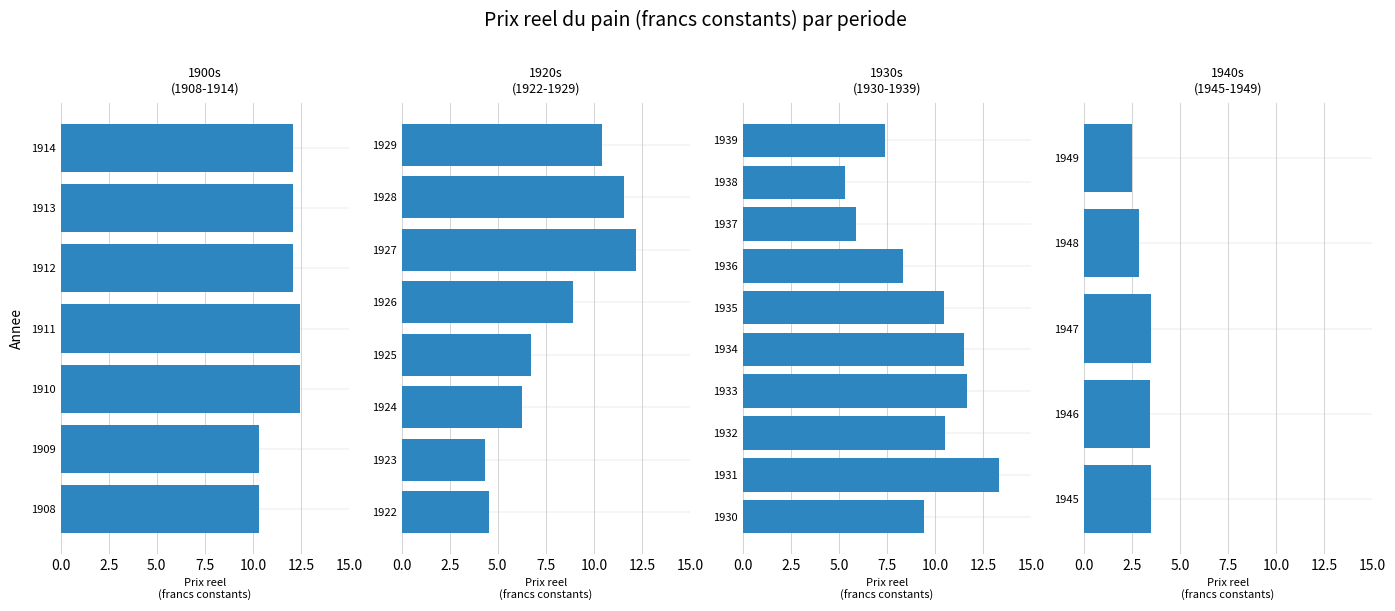

Are the bars horizontal?

Yes